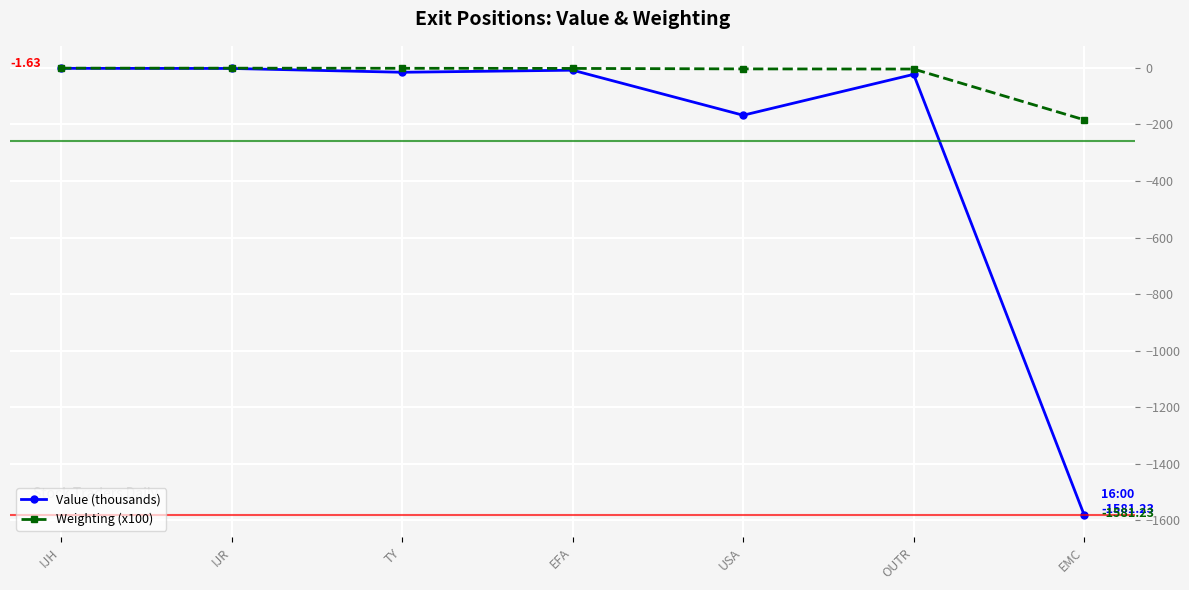

How many lines are shown in the chart?

2